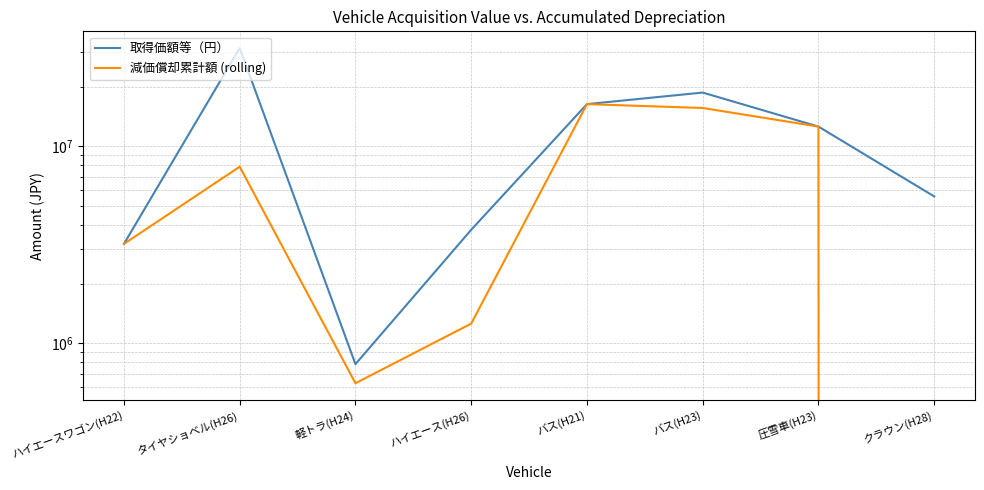

What are all the series names shown in the legend?

取得価額等（円）, 減価償却累計額 (rolling)